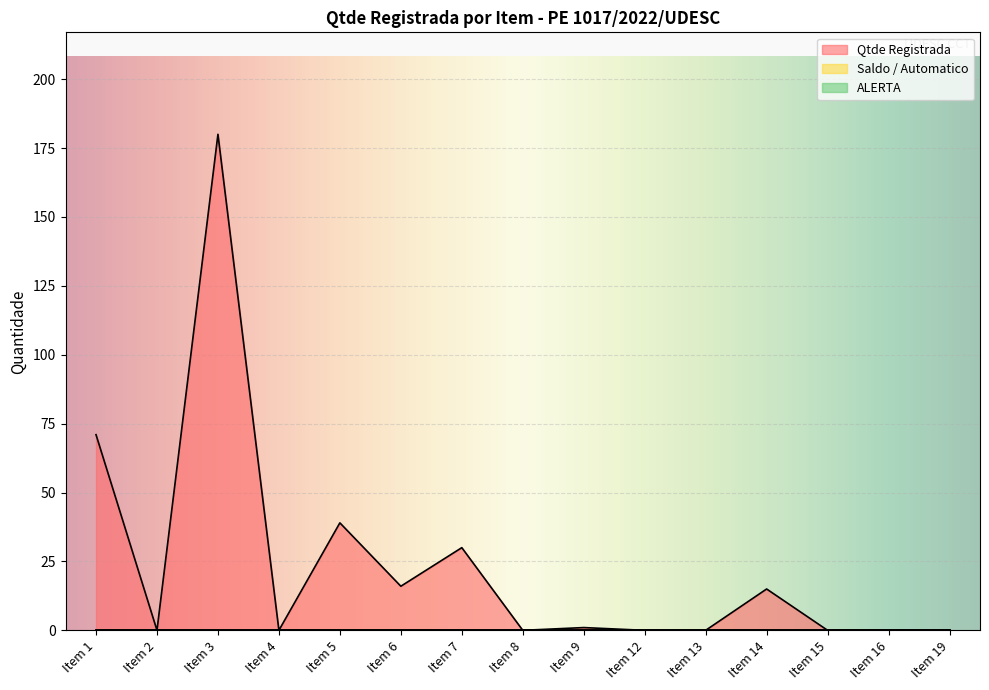

Reading left to right, what are all the values shown in this chart?

Qtde Registrada: 71	0	180	0	39	16	30	0	1	0	0	15	0	0	0
Saldo / Automatico: 0	0	0	0	0	0	0	0	0	0	0	0	0	0	0
ALERTA: 0	0	0	0	0	0	0	0	0	0	0	0	0	0	0